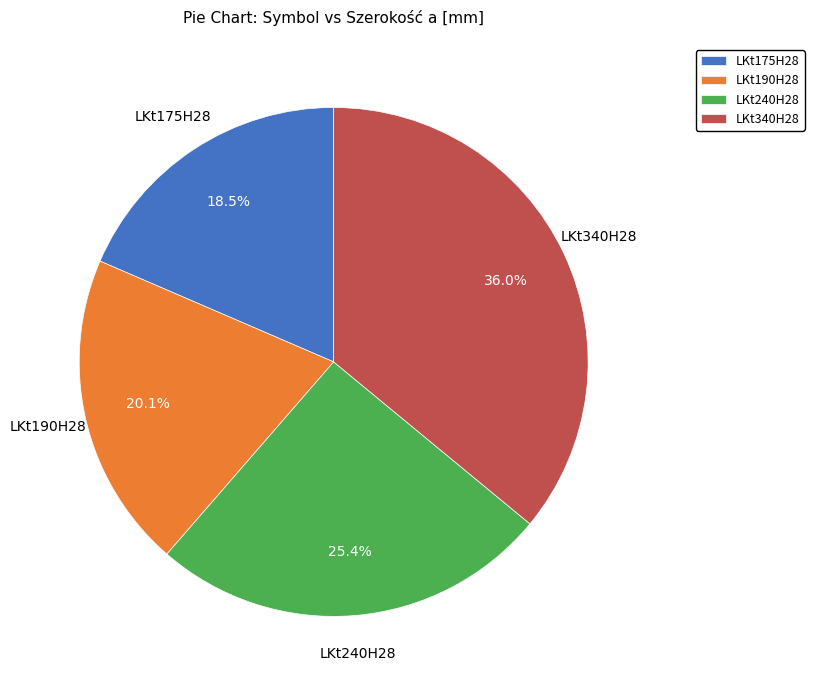

Count the number of slices in the pie.

4